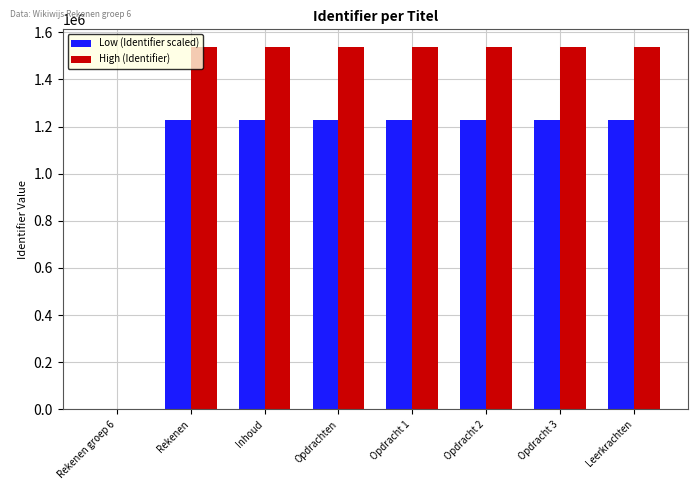

Is the value of Low (Identifier scaled) at Rekenen greater than the value of High (Identifier) at Leerkrachten?

No